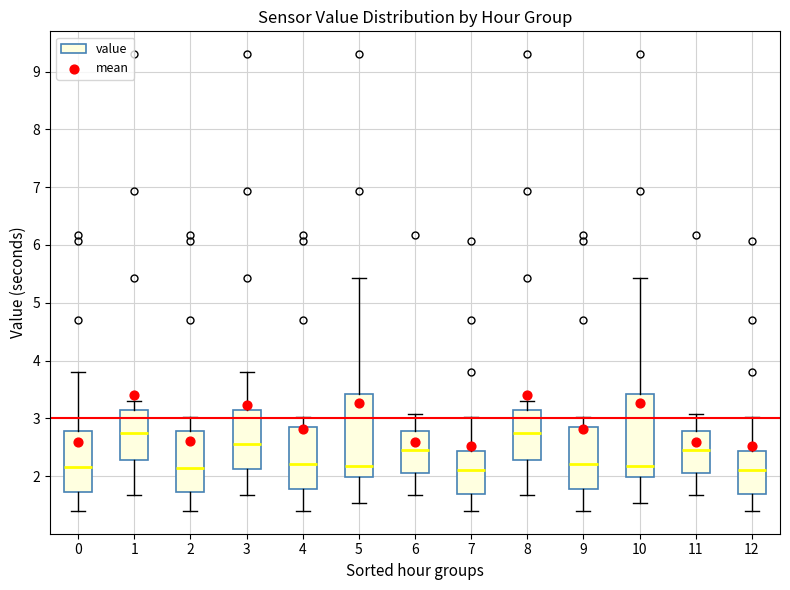

Reading left to right, transcribe this box plot: for each box, give where its median line is, the range the box spans, and where its two whiskers end, as read against the y-axis. The values are not printed on the chart, so give them approximately, as read against the axis.

0: median 2.2, box 1.7 to 2.8, whiskers 1.4 to 3.8
1: median 2.8, box 2.3 to 3.2, whiskers 1.7 to 3.3
2: median 2.1, box 1.7 to 2.8, whiskers 1.4 to 3.0
3: median 2.6, box 2.1 to 3.2, whiskers 1.7 to 3.8
4: median 2.2, box 1.8 to 2.9, whiskers 1.4 to 3.0
5: median 2.2, box 2.0 to 3.4, whiskers 1.5 to 5.4
6: median 2.5, box 2.0 to 2.8, whiskers 1.7 to 3.1
7: median 2.1, box 1.7 to 2.4, whiskers 1.4 to 3.0
8: median 2.8, box 2.3 to 3.2, whiskers 1.7 to 3.3
9: median 2.2, box 1.8 to 2.9, whiskers 1.4 to 3.0
10: median 2.2, box 2.0 to 3.4, whiskers 1.5 to 5.4
11: median 2.5, box 2.0 to 2.8, whiskers 1.7 to 3.1
12: median 2.1, box 1.7 to 2.4, whiskers 1.4 to 3.0